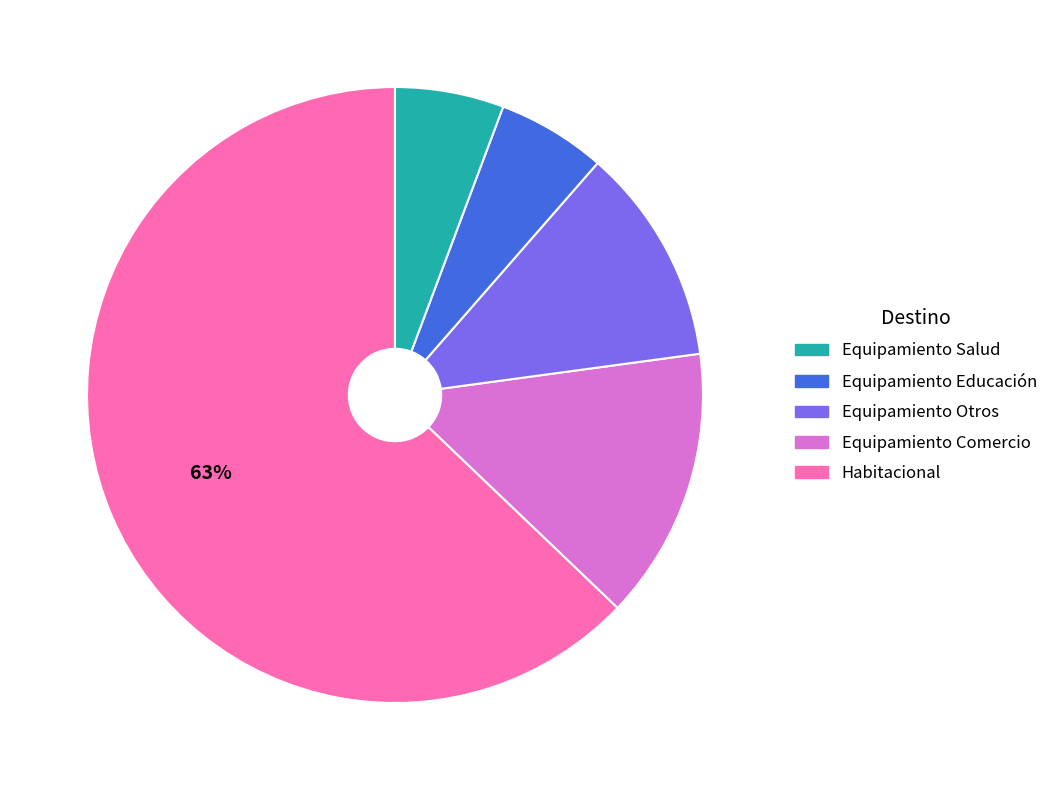

Is there any slice that represents more than half of the pie?

Yes